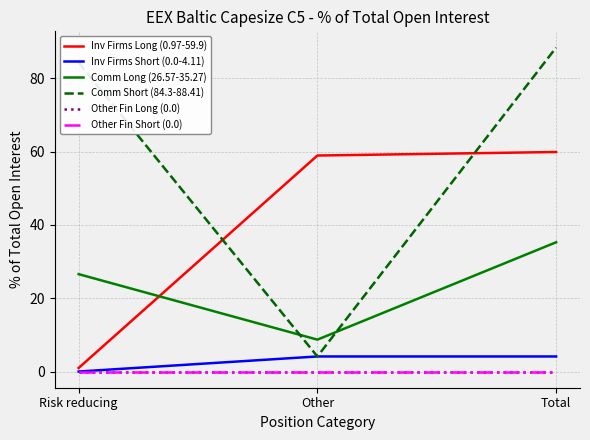

Does the chart have visible grid lines?

Yes